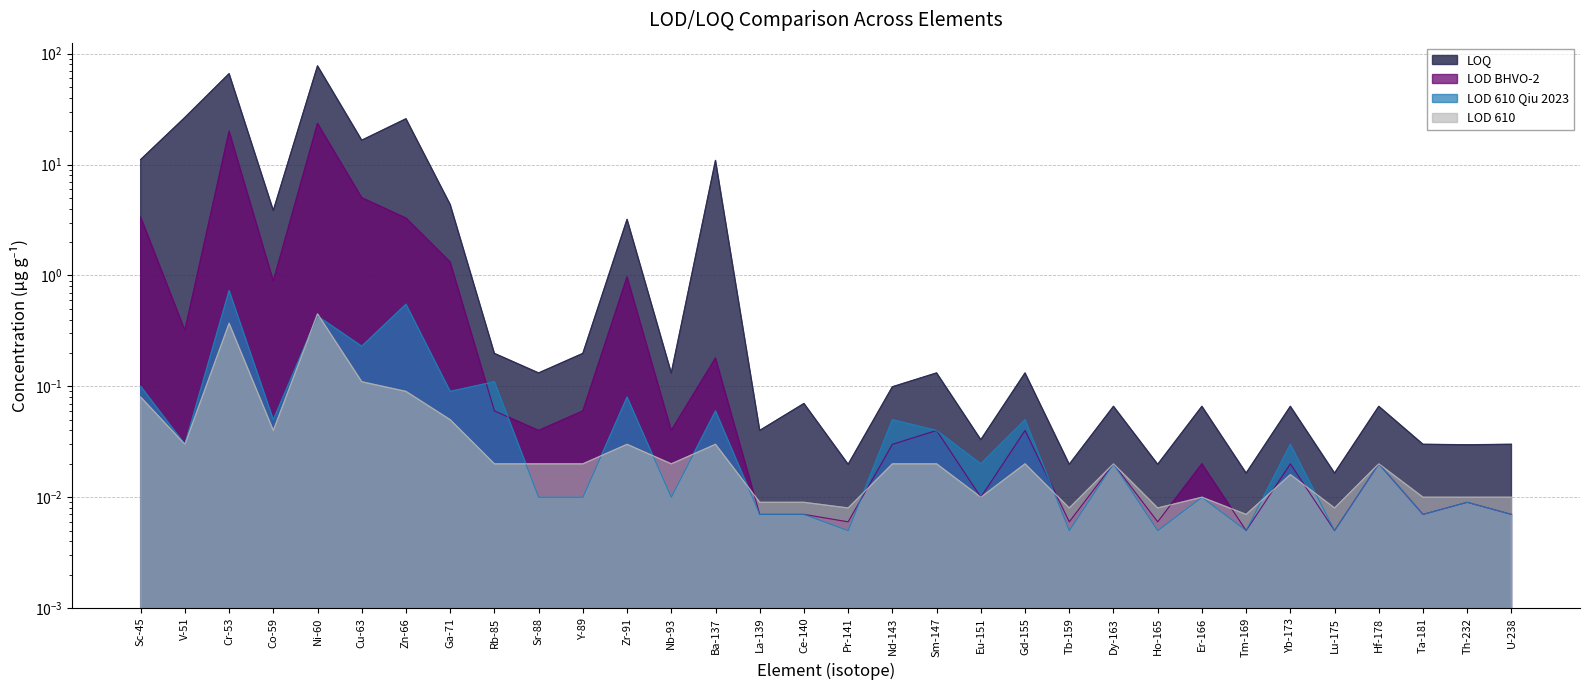

Rank the series by their maximum value, from highest to lowest.

LOQ, LOD BHVO-2, LOD 610 Qiu 2023, LOD 610